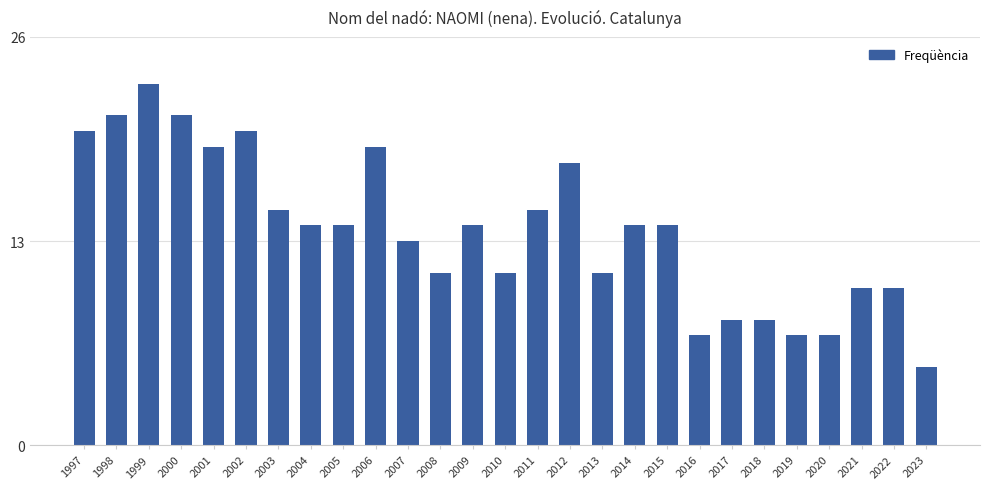

What is the change in value from 2000 to 2007?

-8